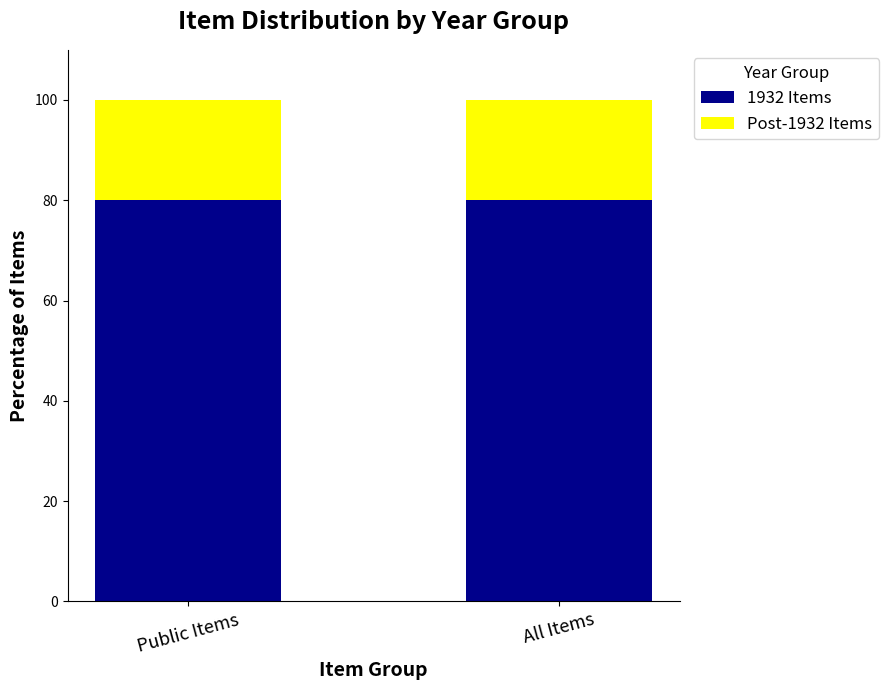

What is the minimum value for 1932 Items?

80